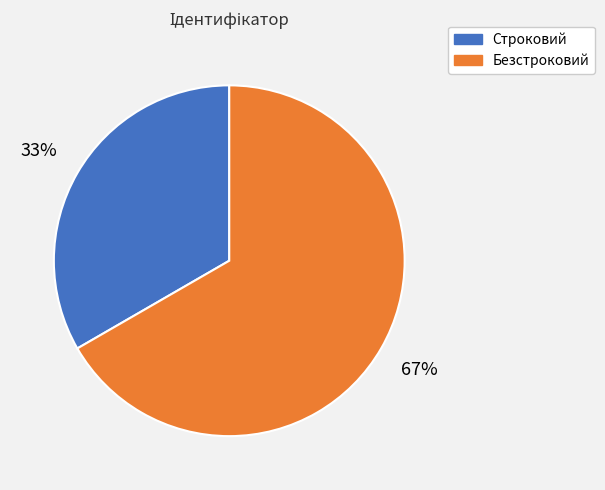

How many slices are in this pie chart?

2